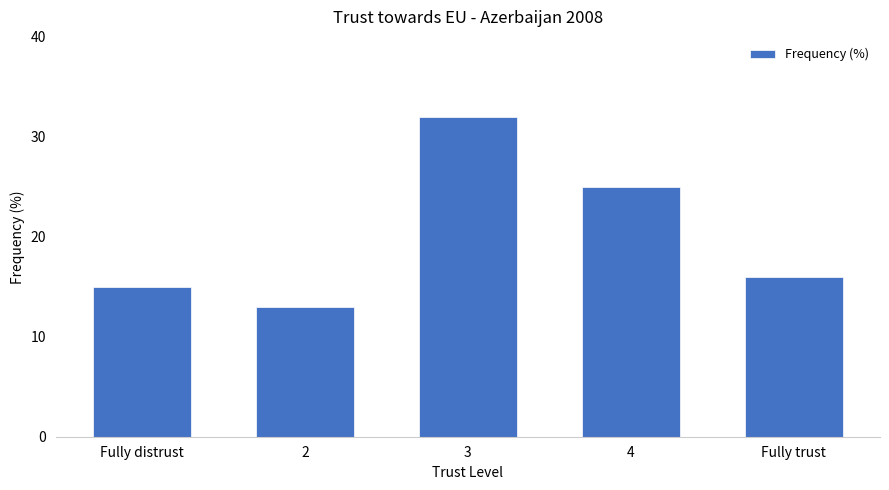

Is it true that the value at Fully distrust is 15?

True